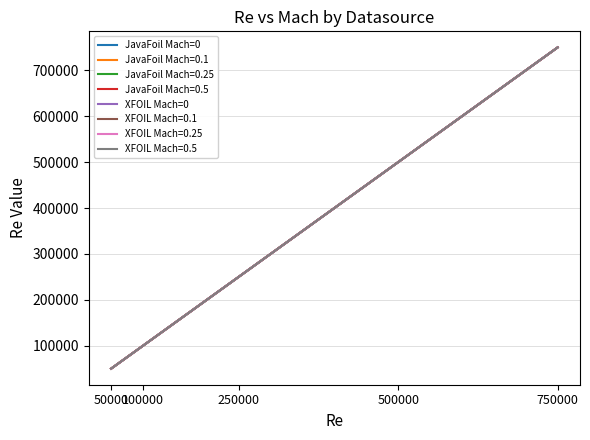

Does the chart have visible grid lines?

Yes